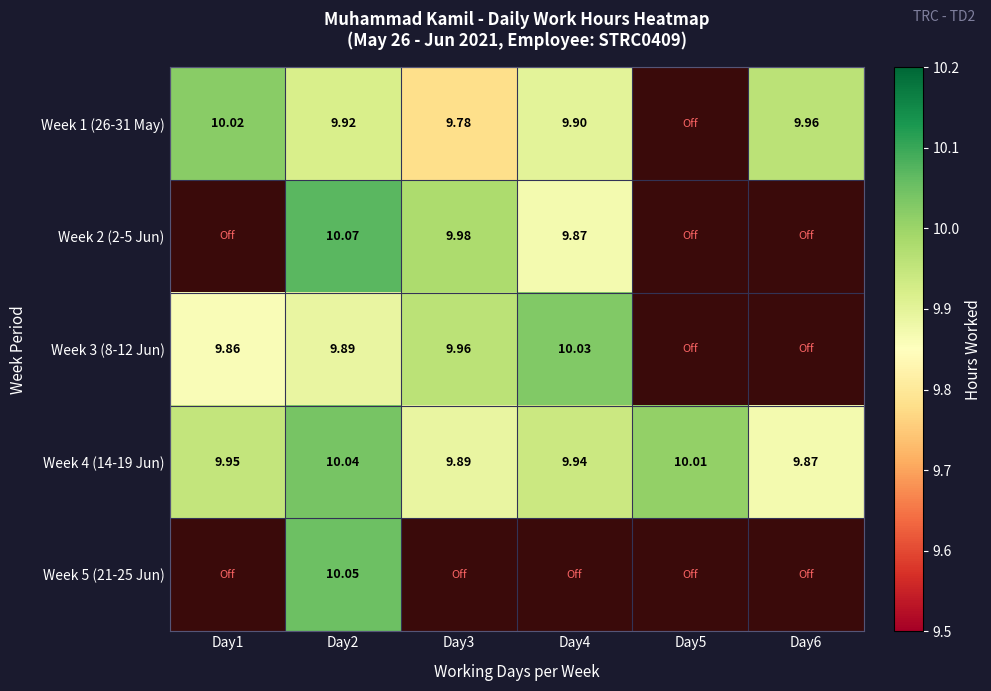

Is the value of Week 2 (2-5 Jun) at Day1 greater than the value of Week 3 (8-12 Jun) at Day1?

No